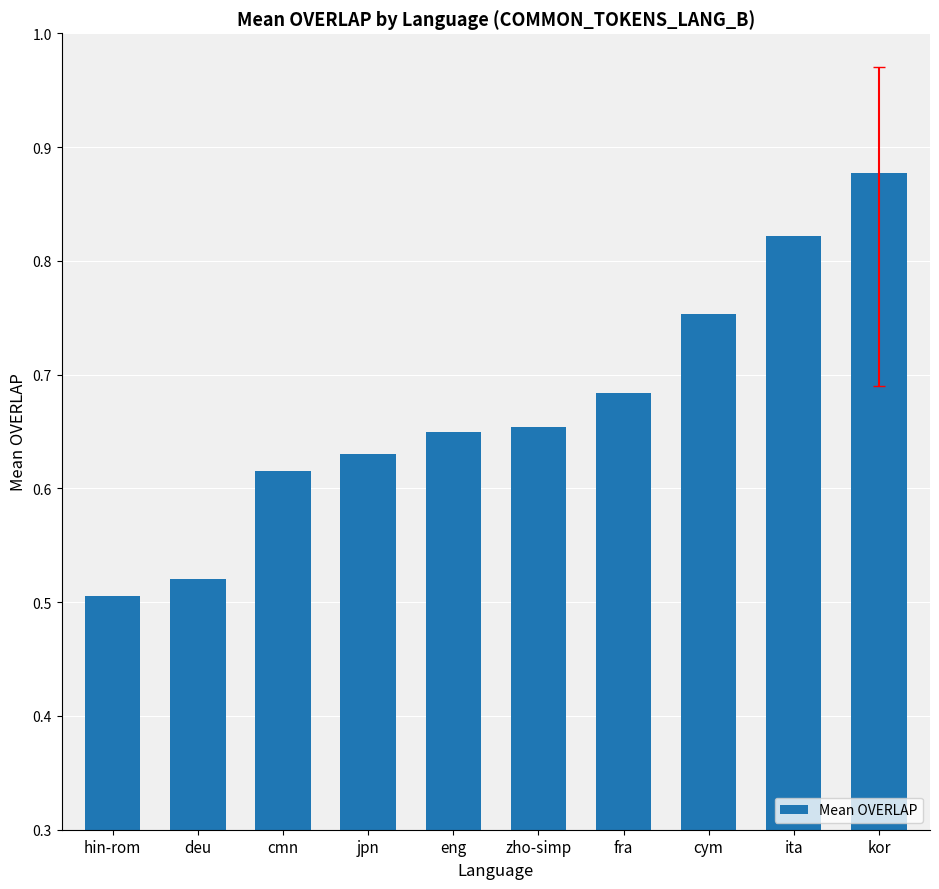

What is the sum of the values at jpn and kor?

1.5